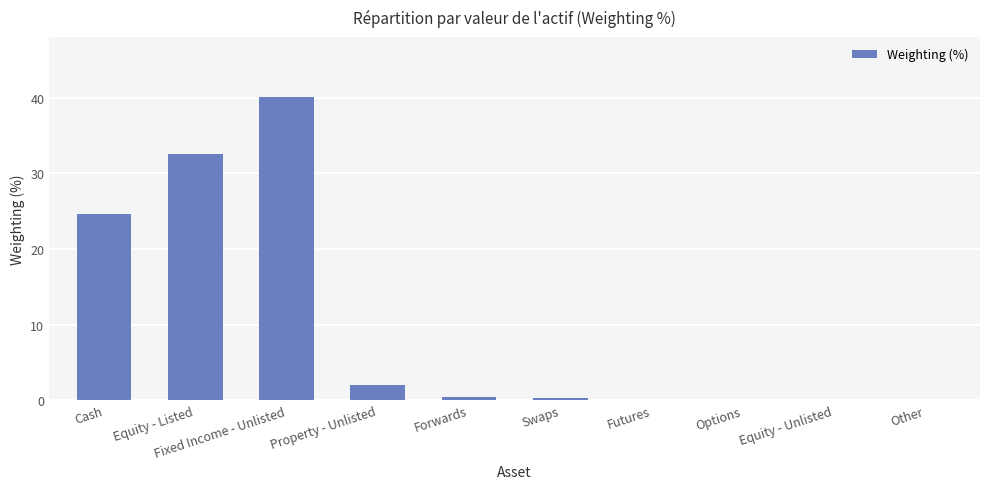

What is the greatest value displayed?

40.1